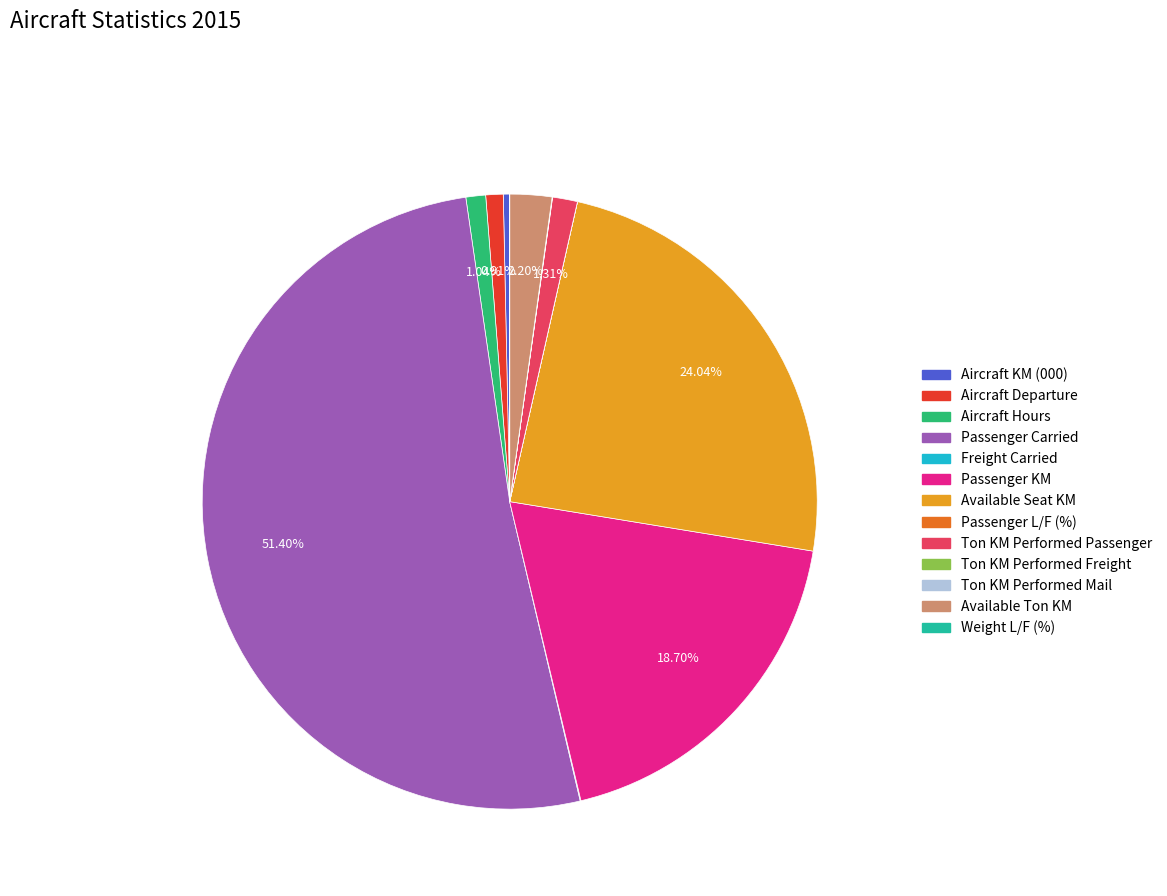

To the nearest percent, what is the average slice percentage?

8%